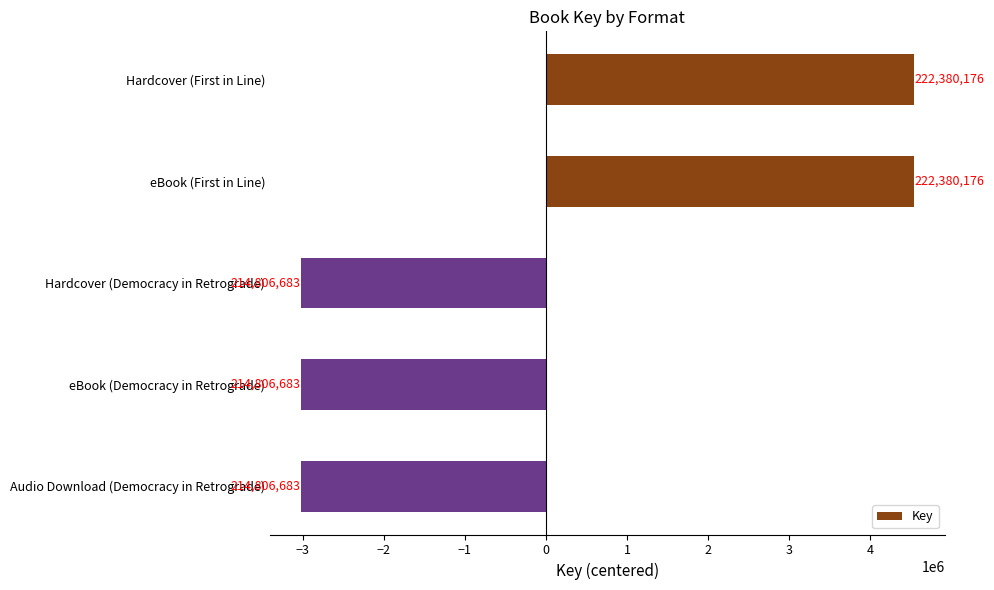

Are the bars grouped side by side (vs. stacked)?

No